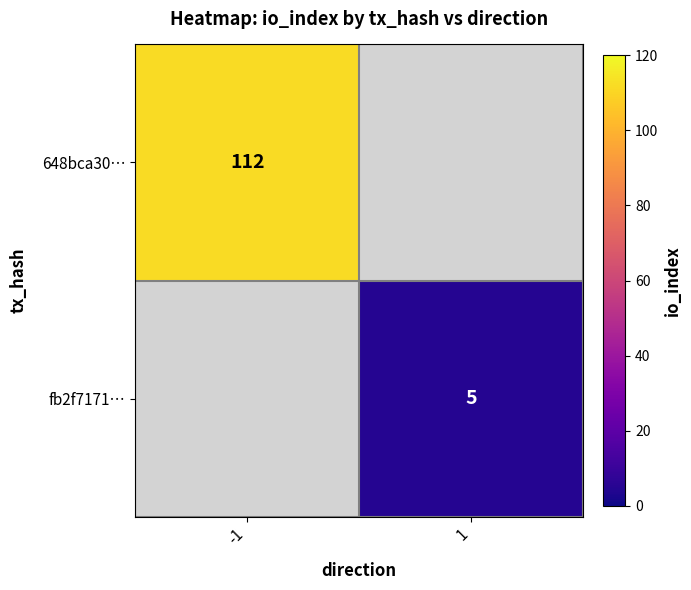

True or false: fb2f7171… has a value of 7 at 1.

False